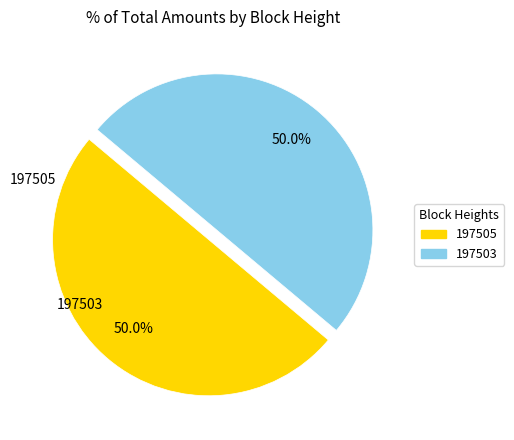

Rank the categories by value from highest to lowest.

197503, 197505